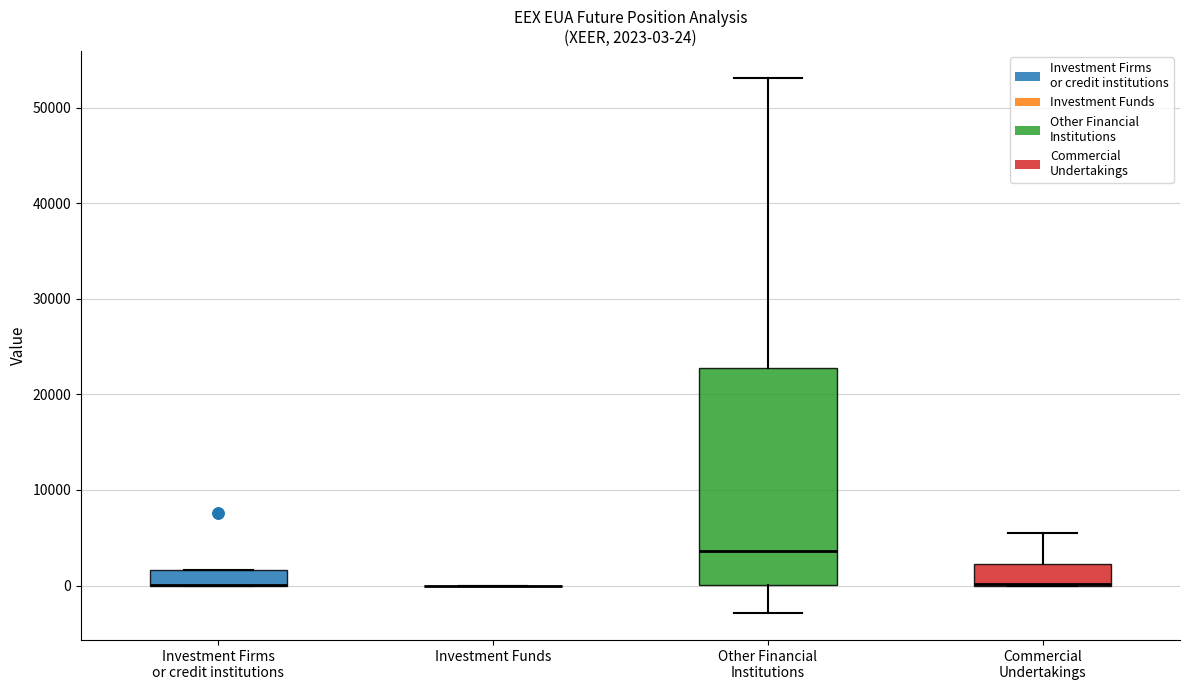

Which box is the tallest, from its lower edge to its upper edge?

Other Financial Institutions